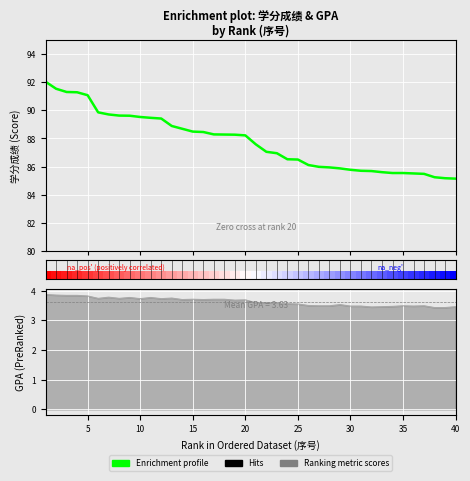

Is it true that the value at 32 is 85.6?

True